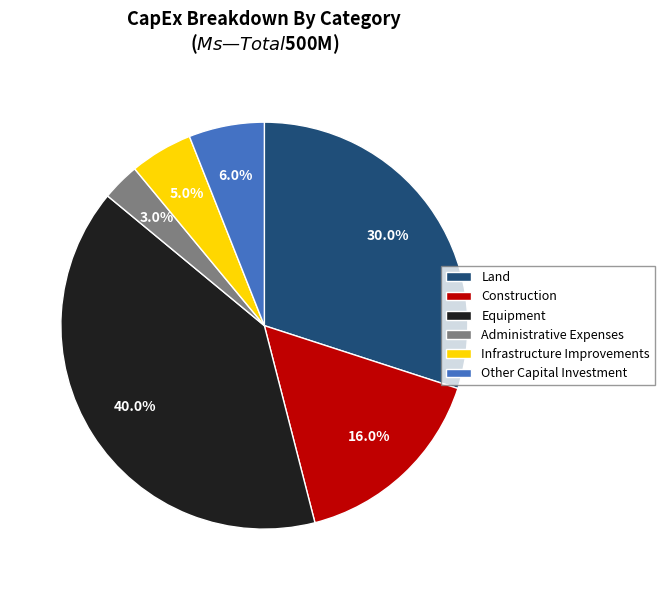

Which has a higher value, Equipment or Infrastructure Improvements?

Equipment